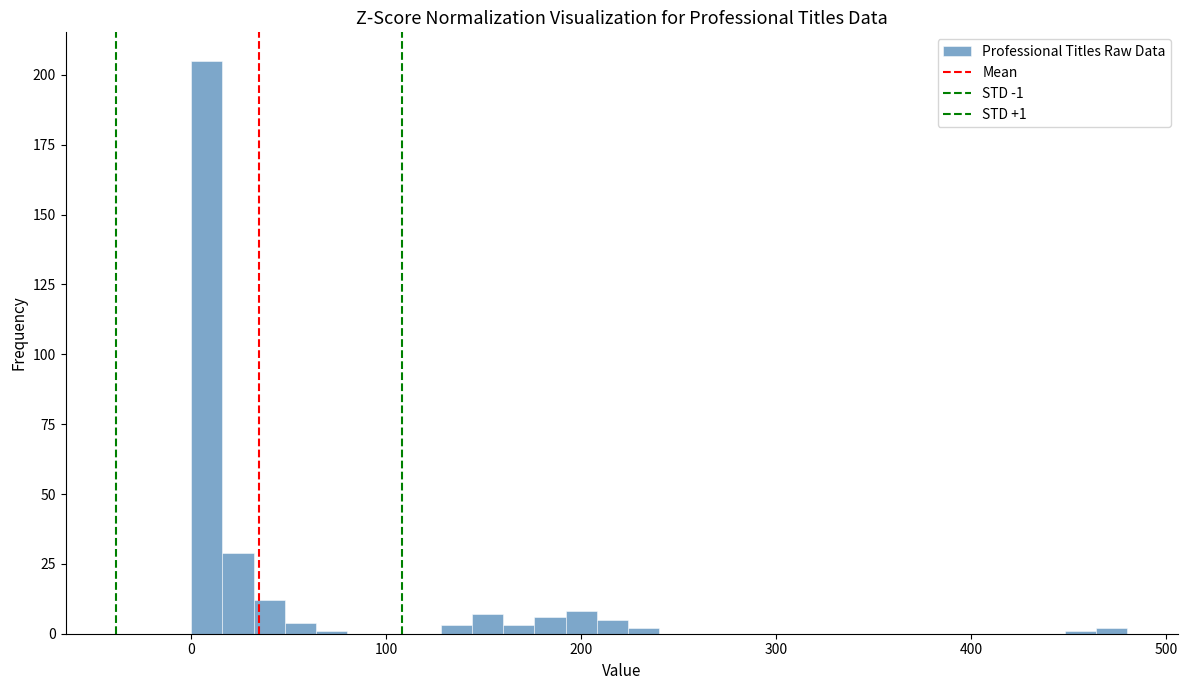

Around what value on the x-axis is the tallest bar? Give the approximate position of its centre, as read against the axis.

10